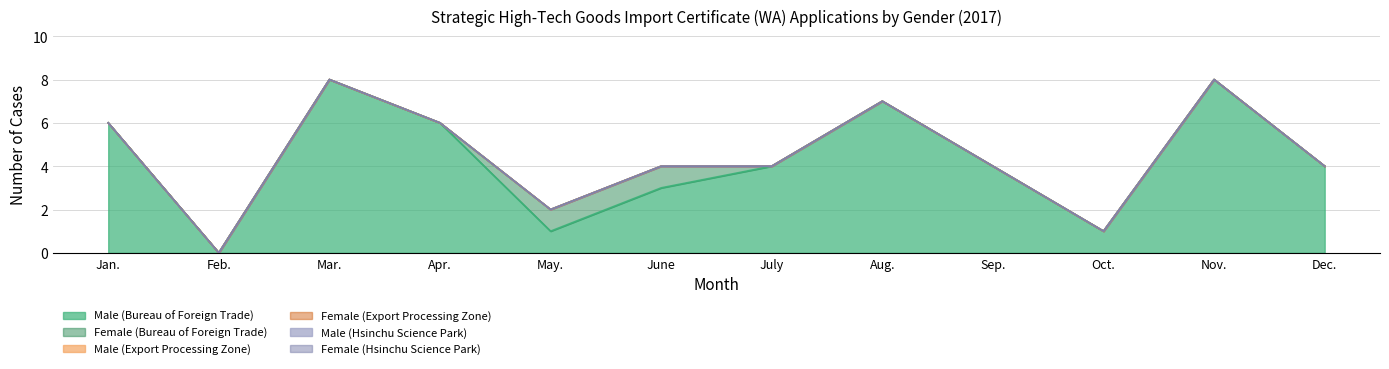

Which series has the largest range (max minus min)?

Male (Bureau of Foreign Trade)